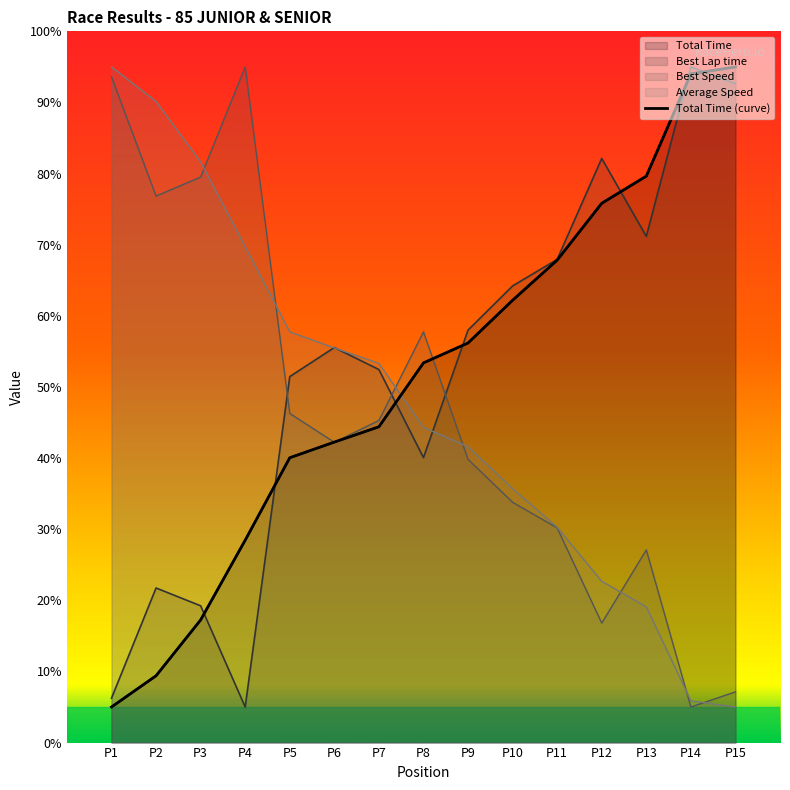

How many interior local valleys does the Best Speed series have?

4